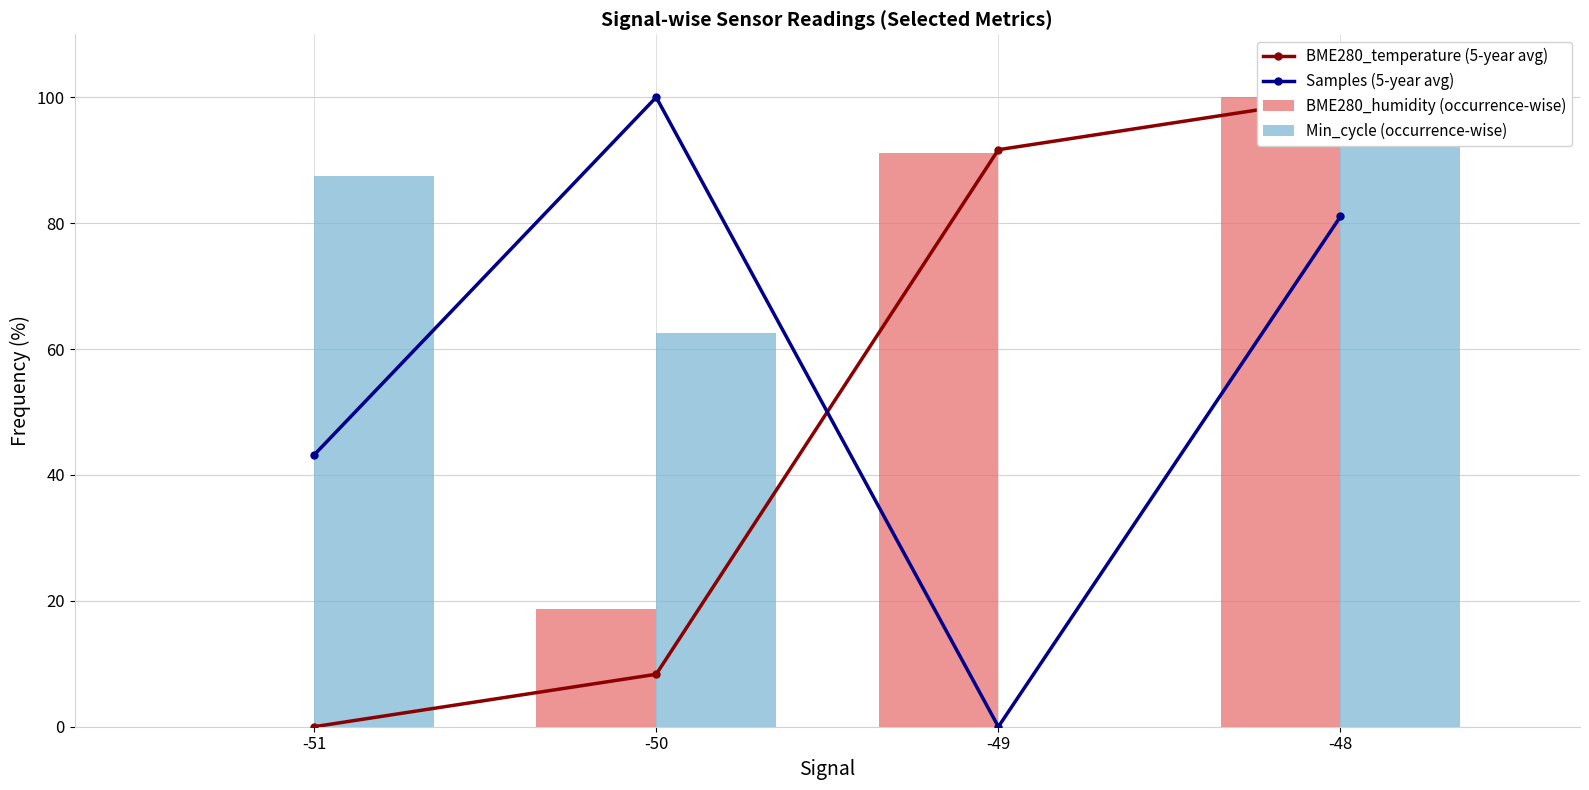

Which label corresponds to the largest value in the chart?

-48